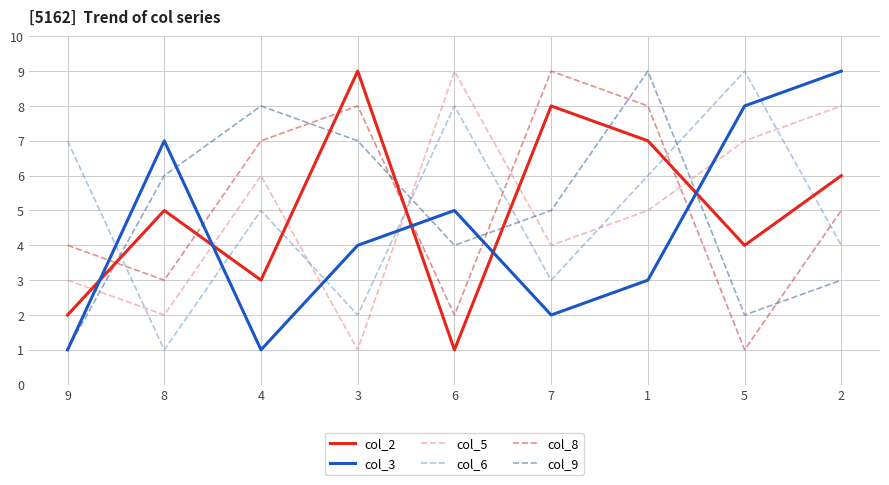

What position from the right is 4?

7